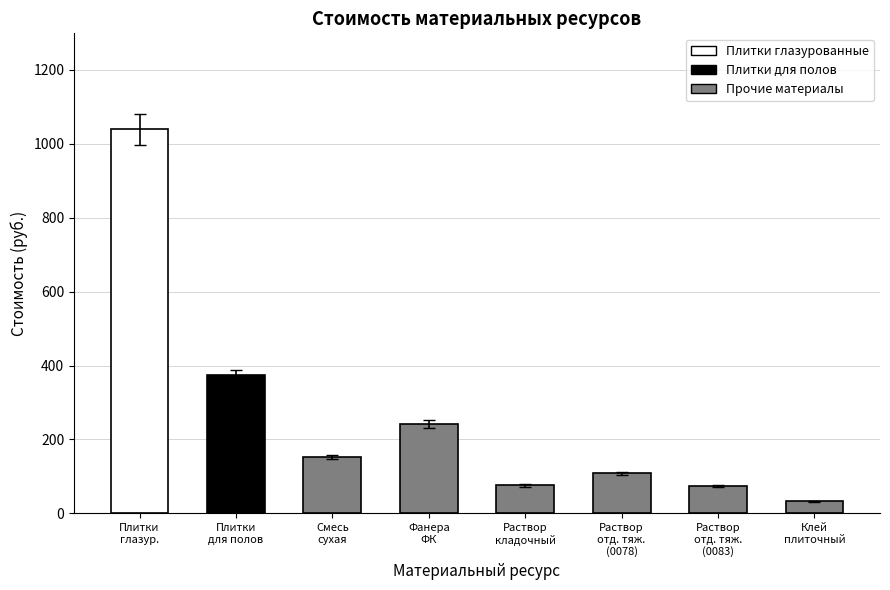

True or false: the data shows 73.8 at Фанера
ФК.

False